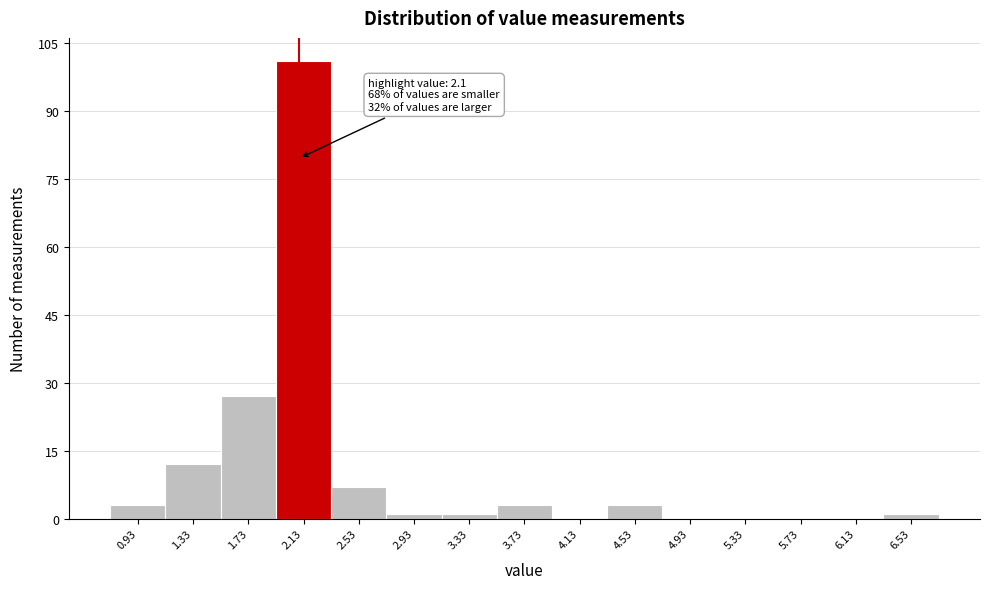

Which range on the x-axis has the tallest bar?

1.93 to 2.33